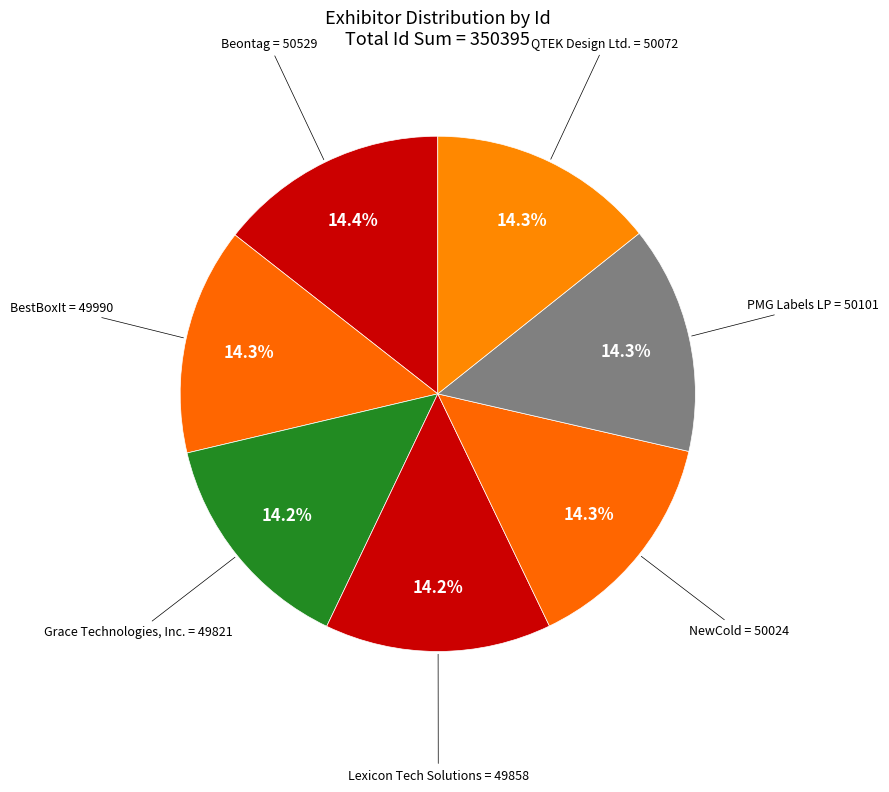

Is there any slice that represents more than half of the pie?

No